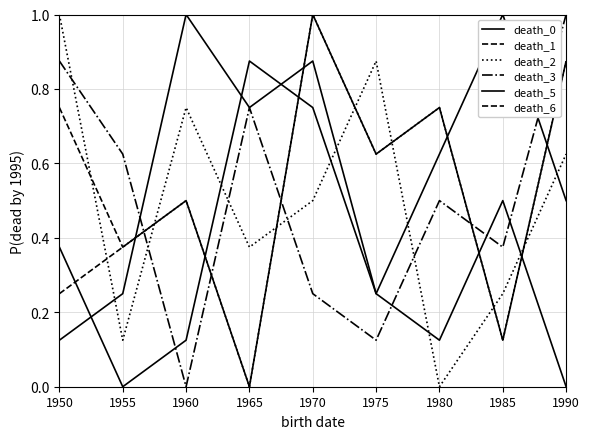

What is the value of the death_5 point at the 6th from the left?

0.2